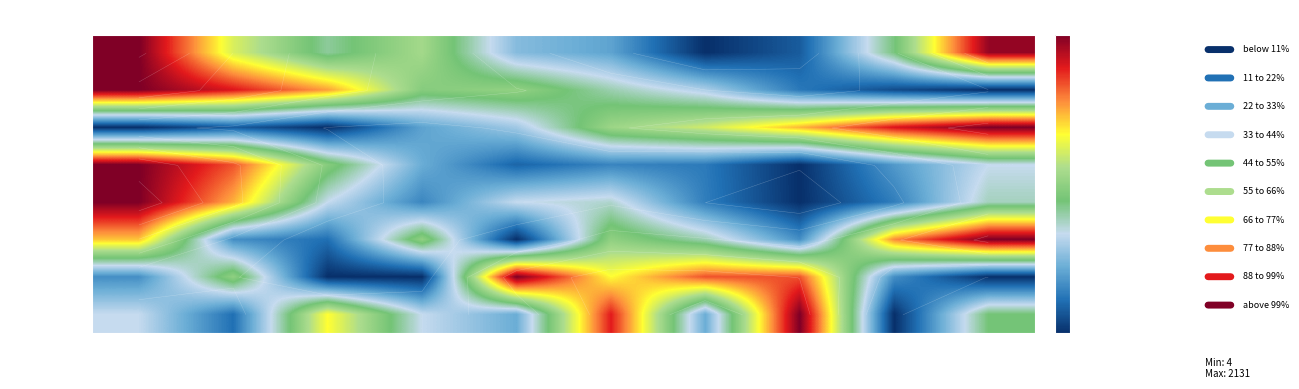

What is the spread (max minus min) of values at 2014?

0.8